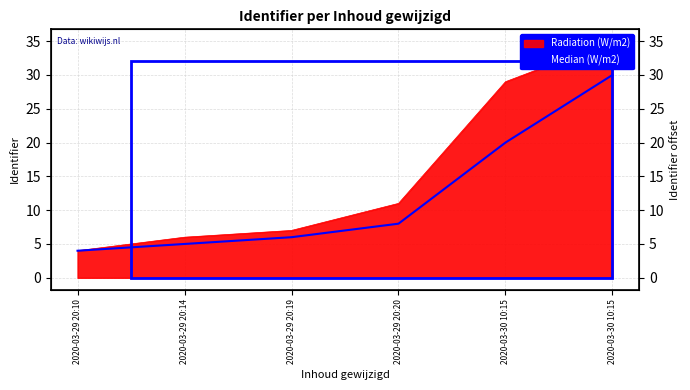

The value at 2020-03-30 10:15 is 36. True or false?

False